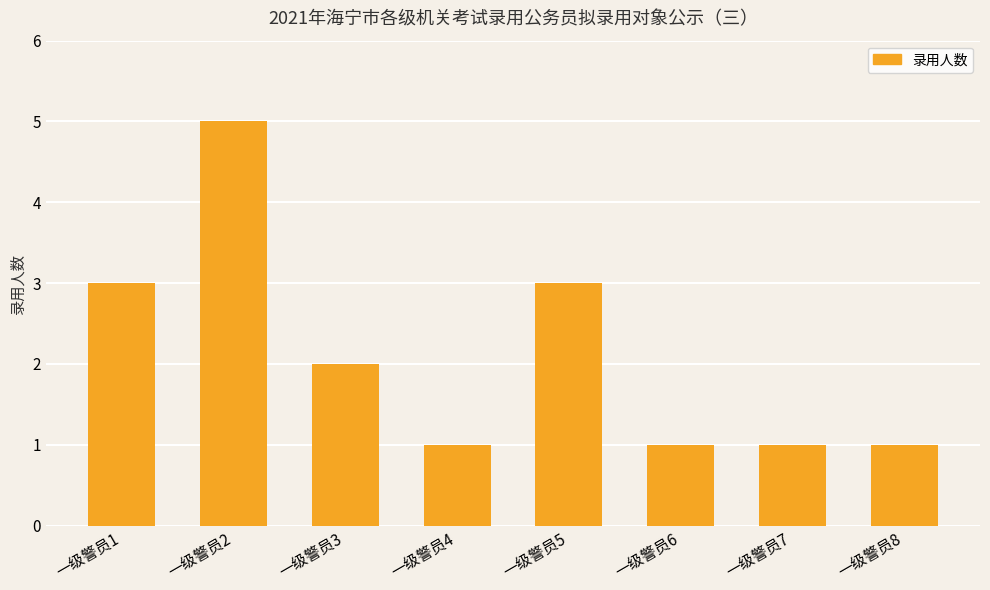

At which category does the chart reach its peak across all series?

一级警员2